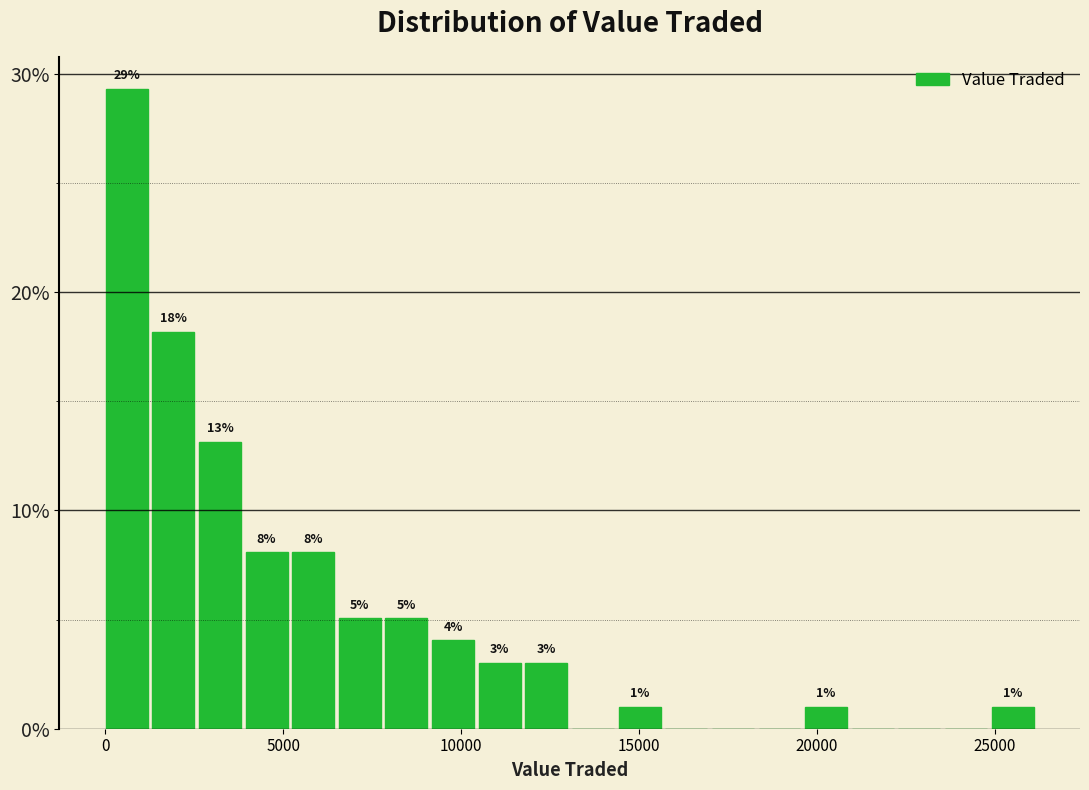

Read against the x-axis, roughly where is the centre of the tallest bar?

500